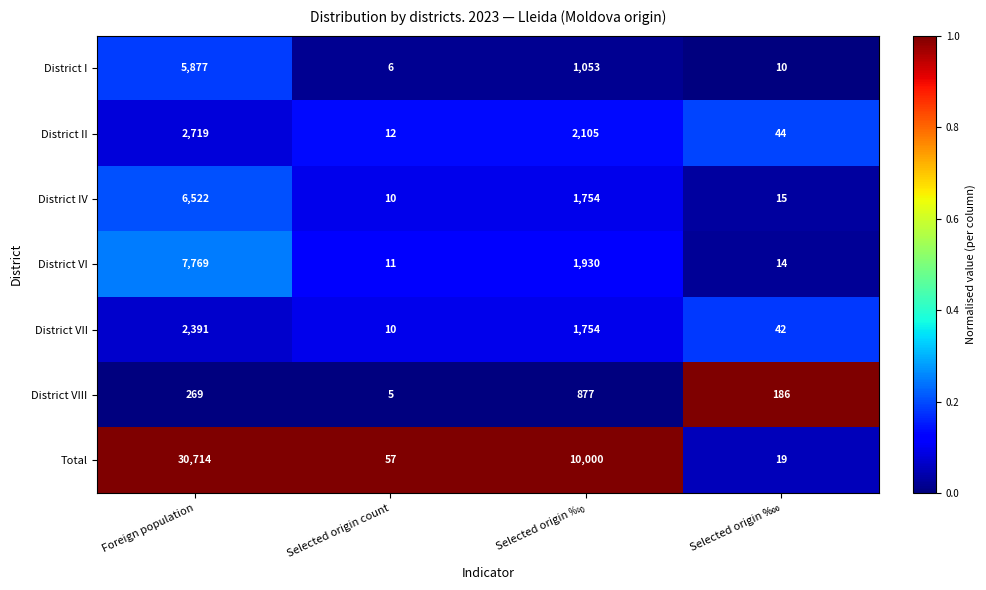

What is the difference between the maximum and minimum values in the District II series?

2707